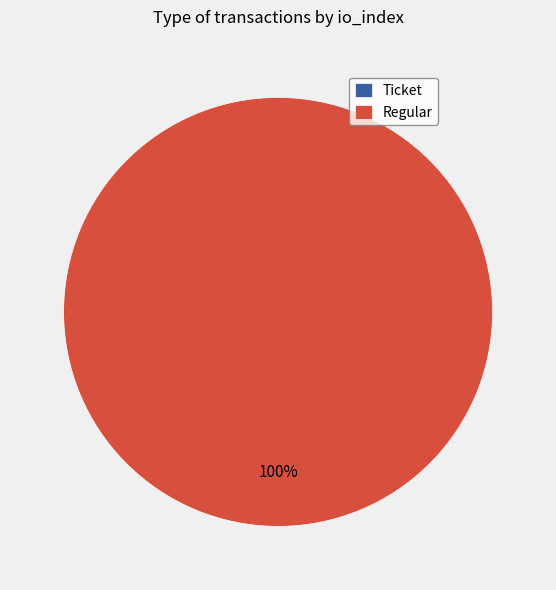

Is there any slice that represents more than half of the pie?

Yes